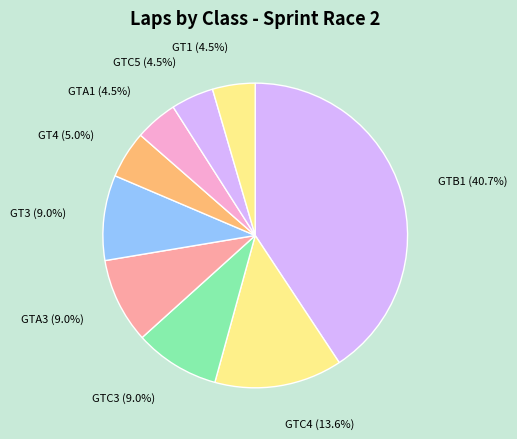

Does GTC5 account for over 50% of the chart?

No